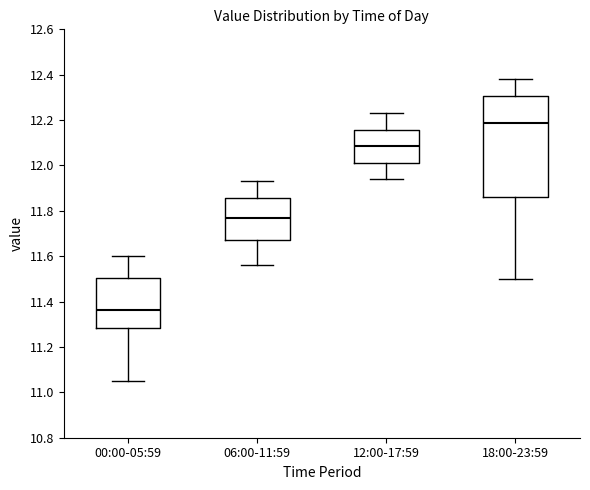

Reading left to right, read every box against the y-axis: the position of its median line, the range the box covers, and the ends of its whiskers. The values are not printed on the chart, so give them approximately, as read against the axis.

00:00-05:59: median 11.36, box 11.28 to 11.50, whiskers 11.06 to 11.60
06:00-11:59: median 11.78, box 11.68 to 11.86, whiskers 11.56 to 11.94
12:00-17:59: median 12.08, box 12.02 to 12.16, whiskers 11.94 to 12.24
18:00-23:59: median 12.18, box 11.86 to 12.30, whiskers 11.50 to 12.38